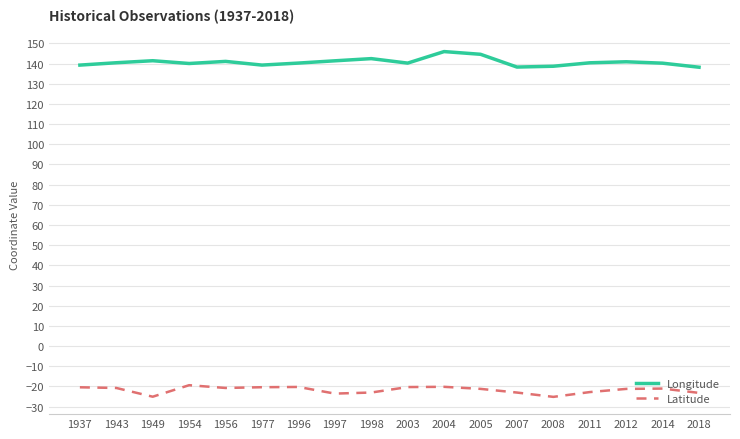

What is the average value of the Longitude series?

140.7